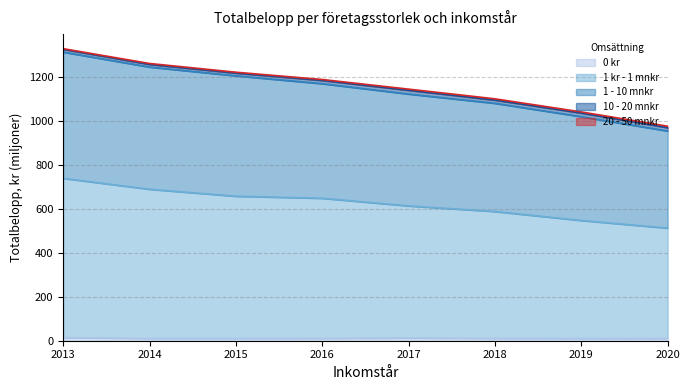

The 0 kr series shows 11.1 at 2018. True or false?

True